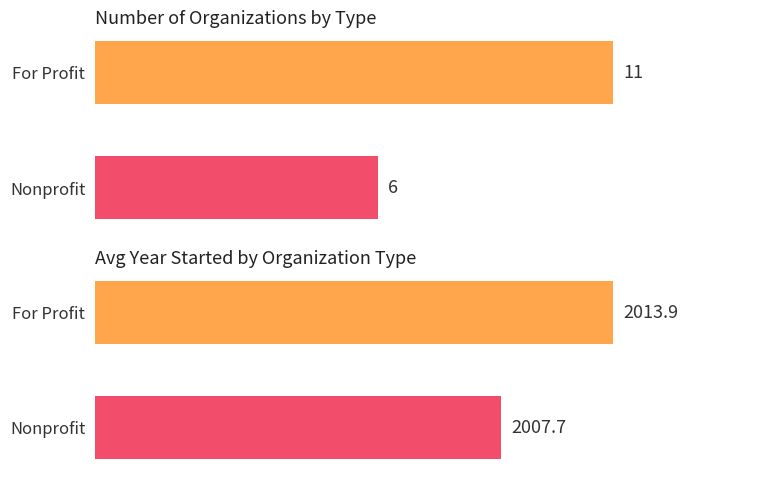

At how many categories does at least one series exceed 6?

2